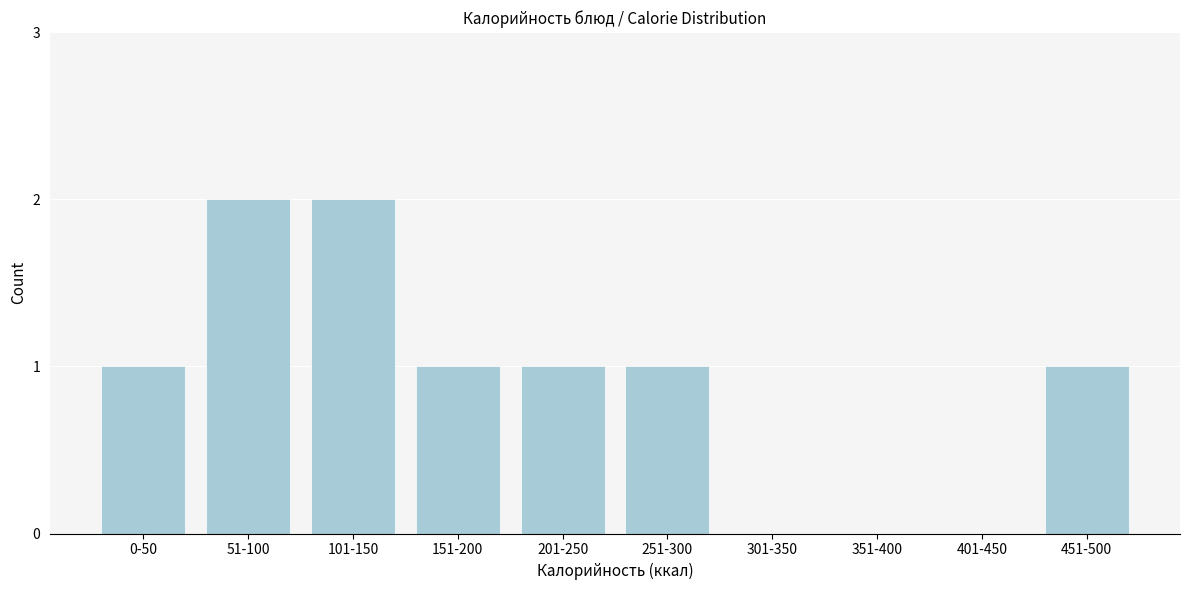

Reading left to right, transcribe all the data shown in this chart.

0-50=1	51-100=2	101-150=2	151-200=1	201-250=1	251-300=1	301-350=0	351-400=0	401-450=0	451-500=1